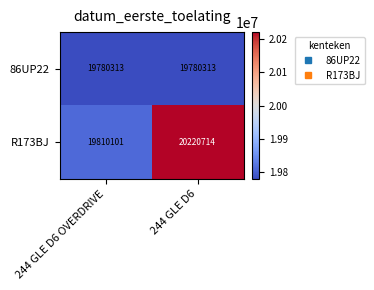

Which series has the widest spread of values?

R173BJ